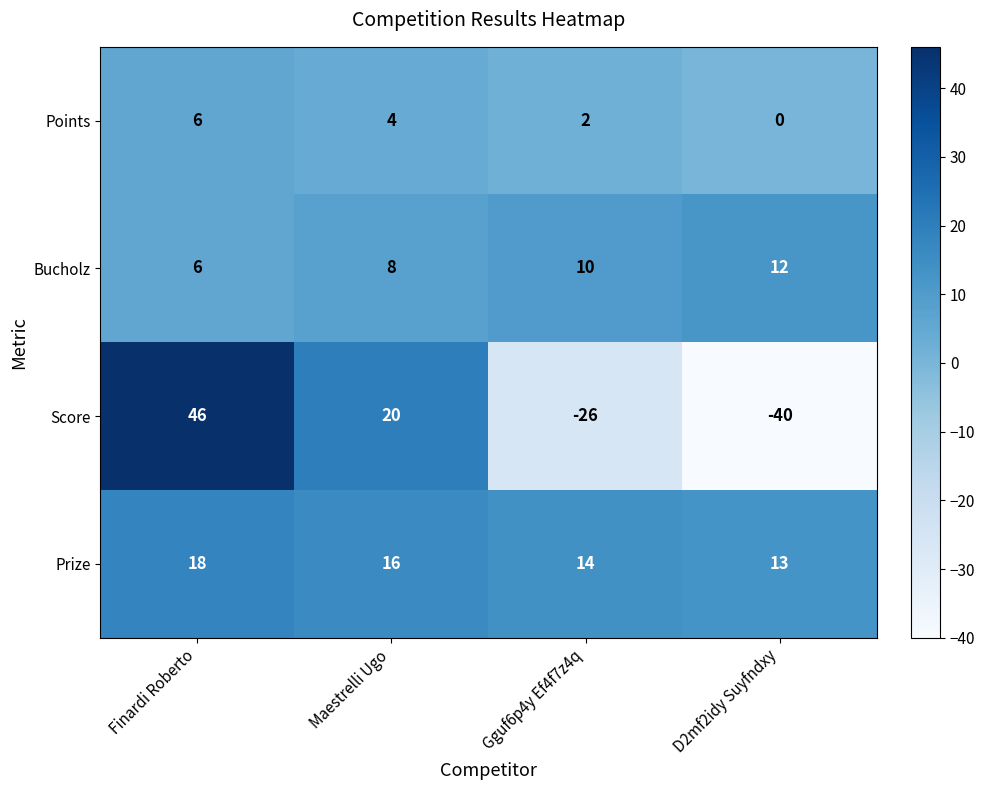

Which series has the largest range (max minus min)?

Score